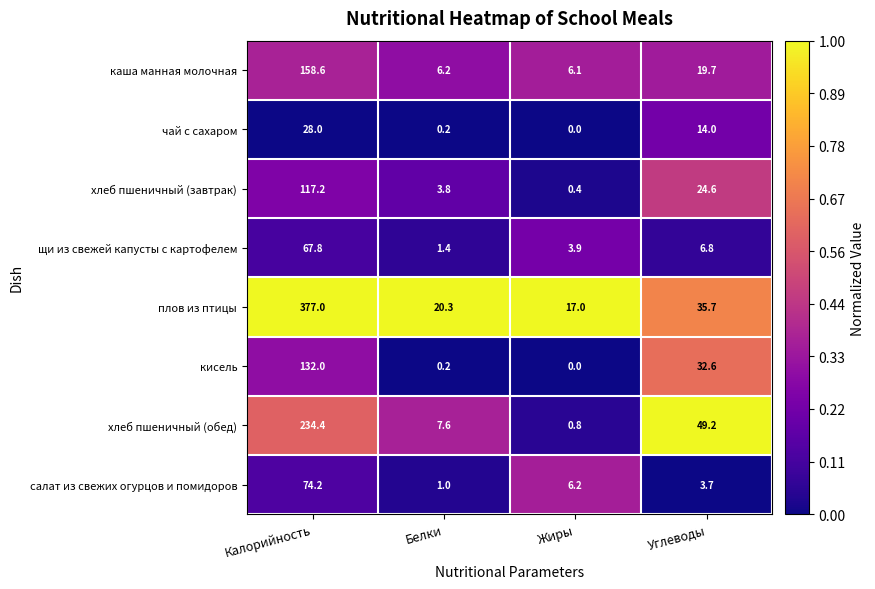

At which category is the sum across all series the highest?

Калорийность